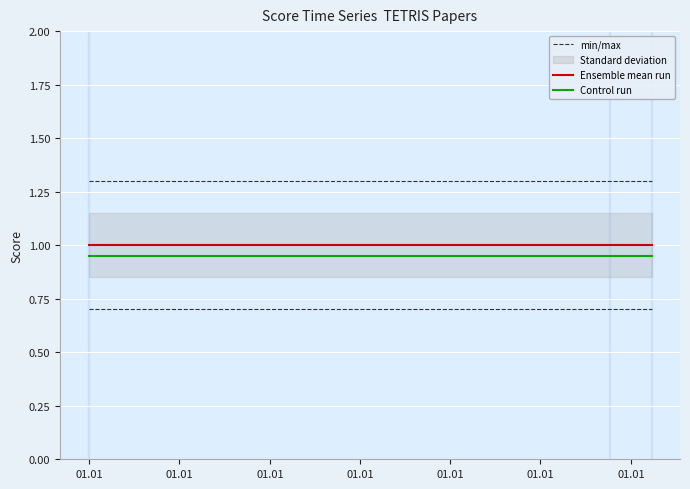

What is the maximum value for min/max?

1.3